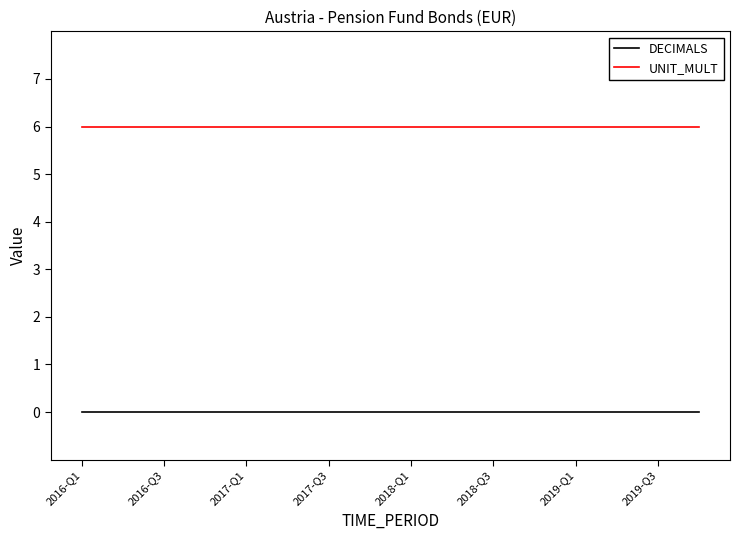

Which series has the largest total across all categories?

UNIT_MULT